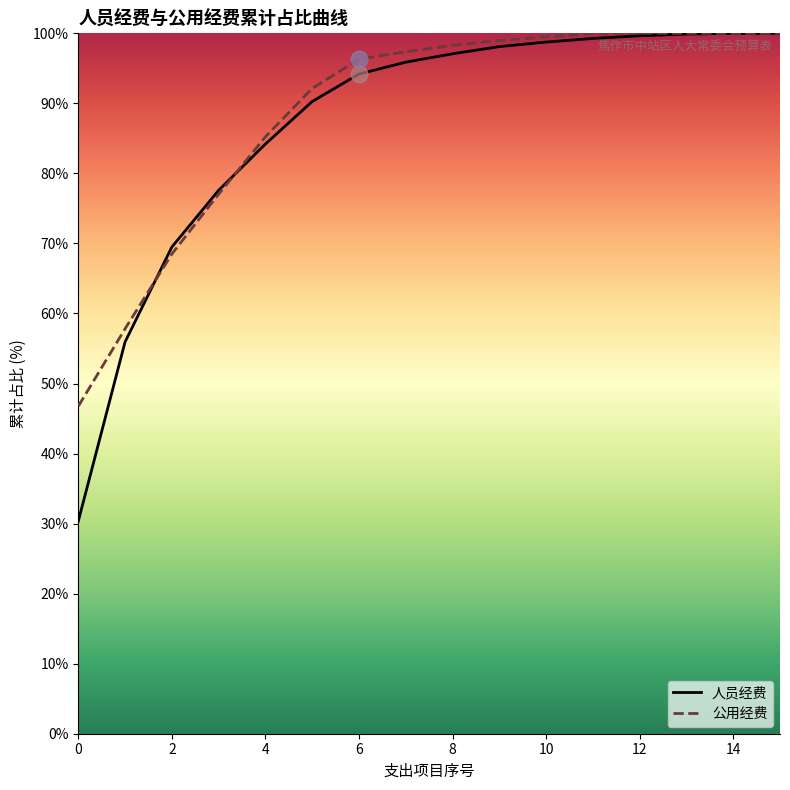

What is the highest value of the 人员经费 series?

100.0